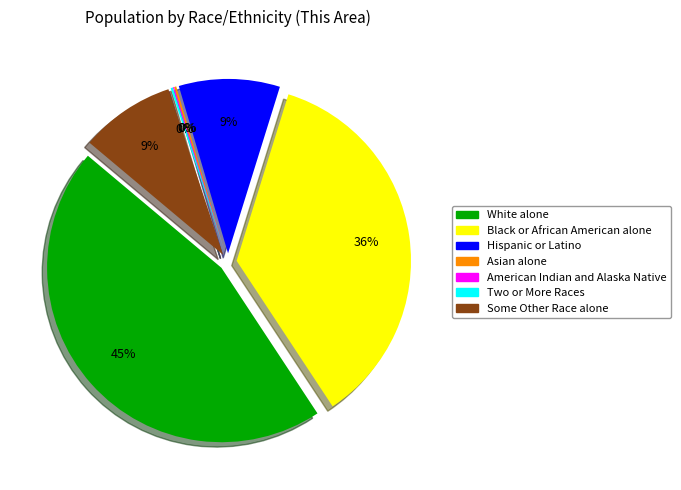

Which slice is the smallest?

American Indian and Alaska Native